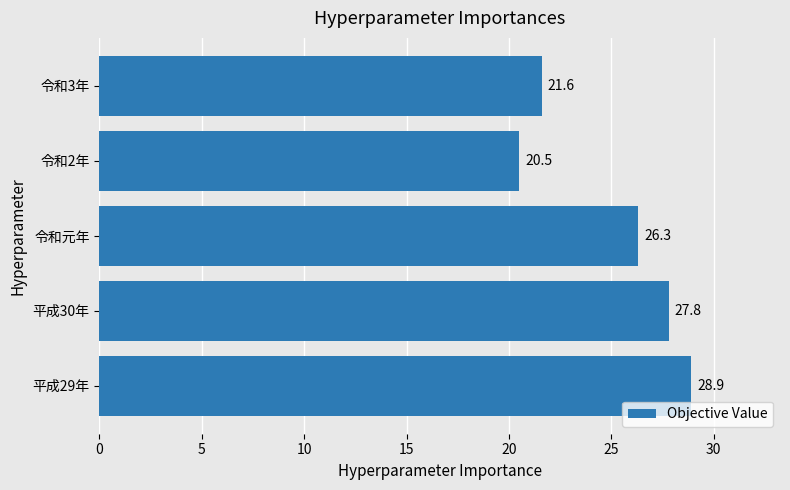

How many categories are shown in the chart?

5